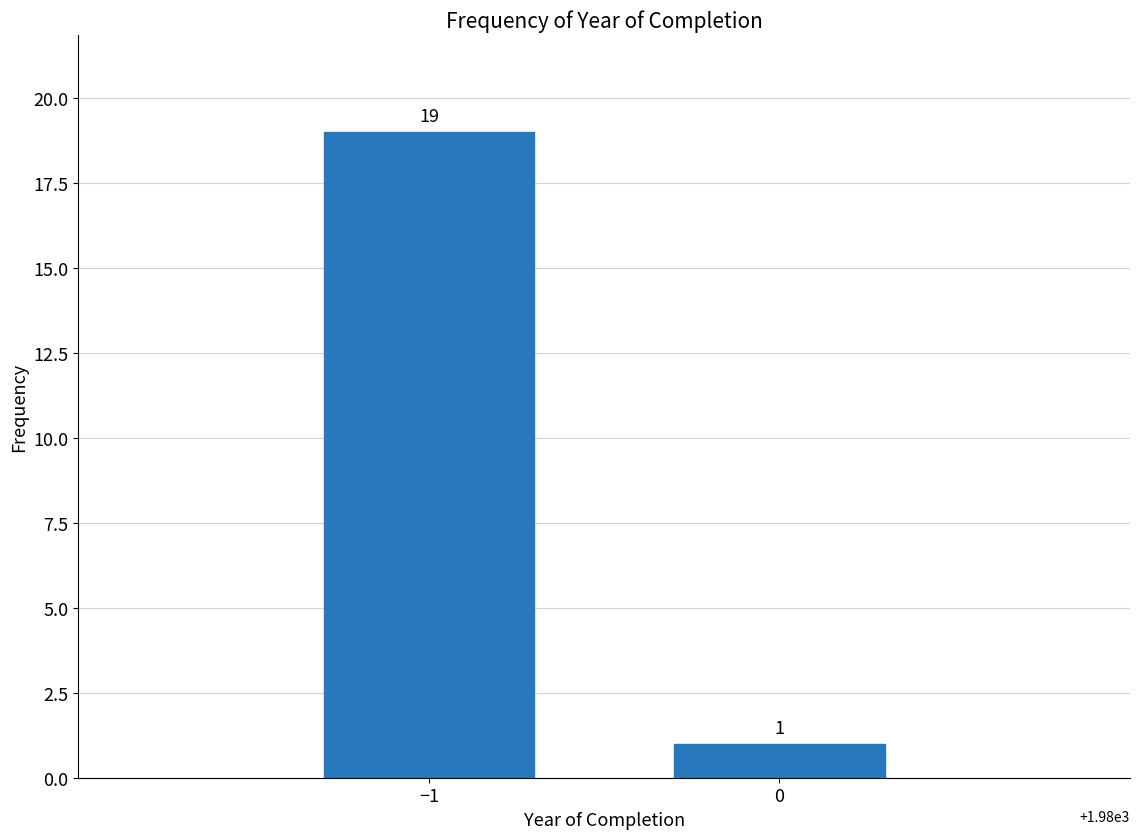

Reading left to right, extract all data points from this chart.

19	1